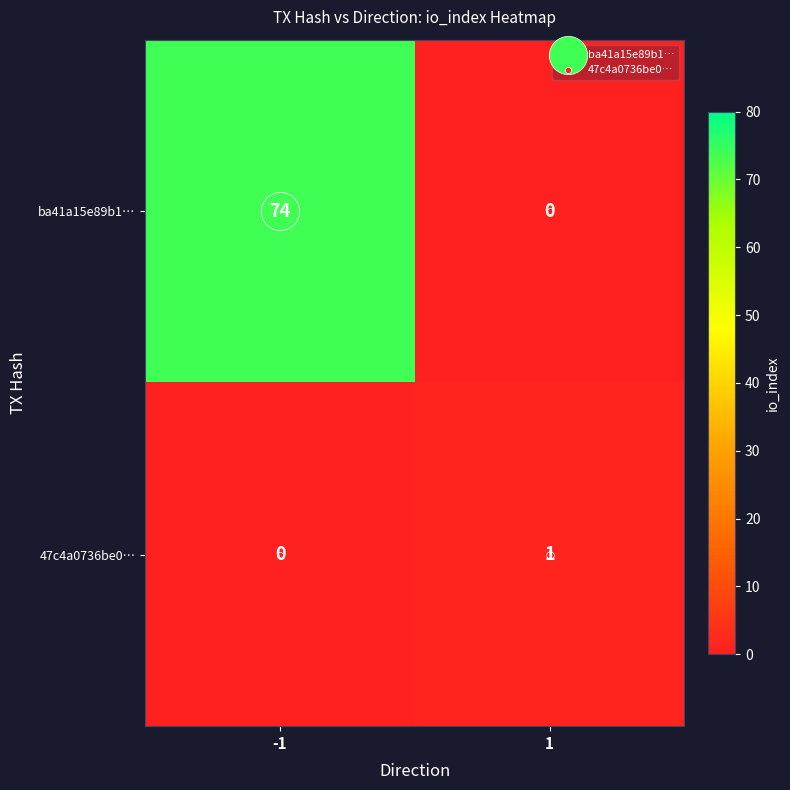

At which category is the sum across all series the highest?

-1